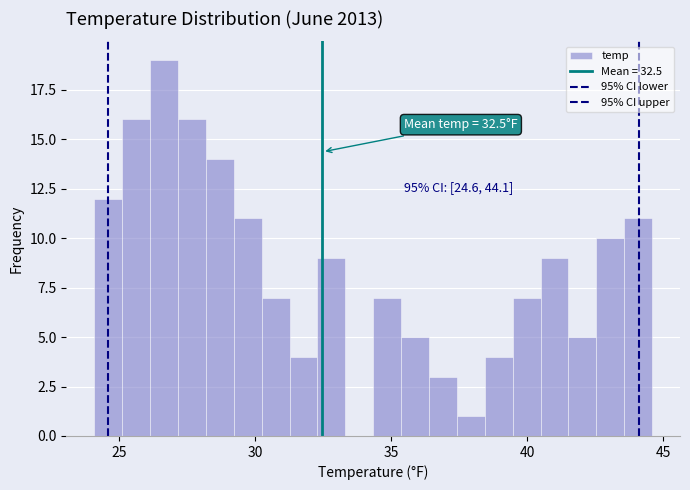

Read against the x-axis, roughly where is the centre of the tallest bar?

26.5